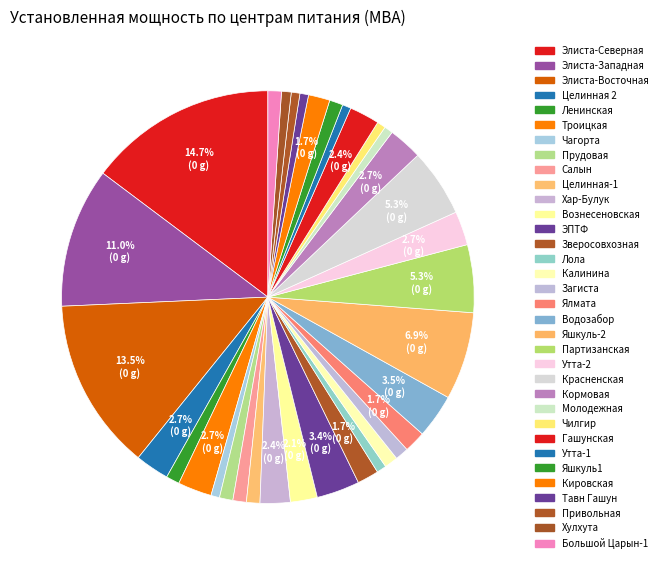

Count the number of slices in the pie.

34